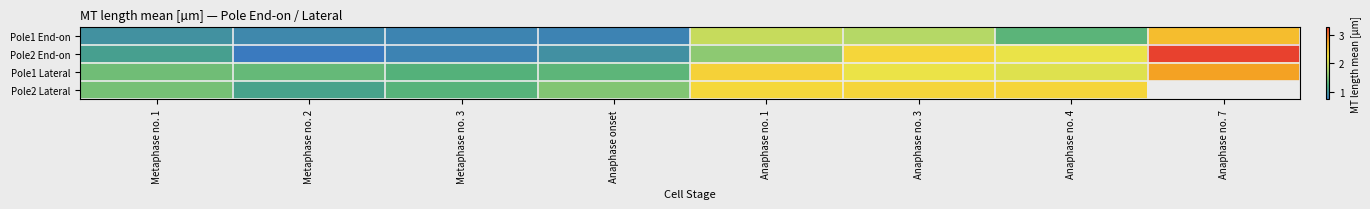

Which series changed the most between Metaphase no. 1 and Anaphase no. 7?

Pole2 End-on